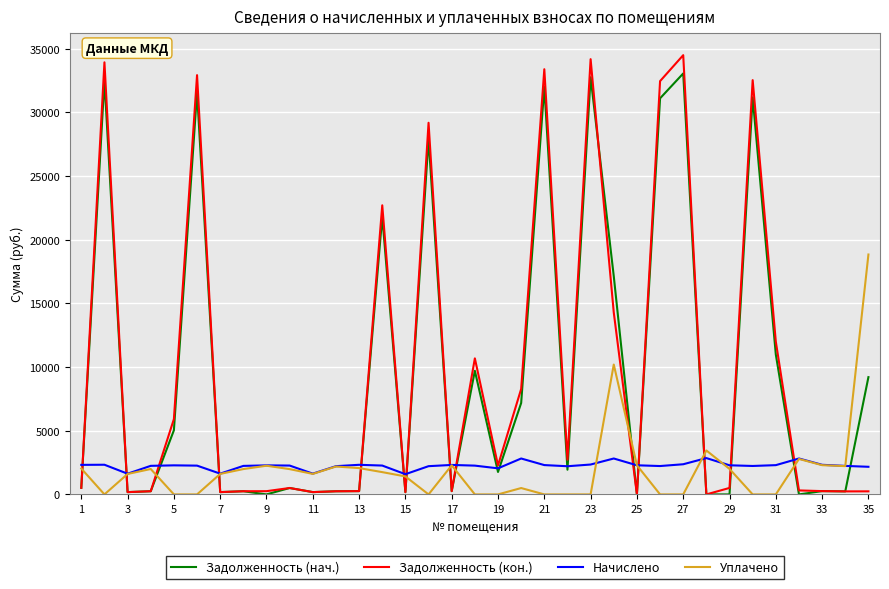

True or false: Уплачено and Задолженность (кон.) intersect in this chart.

True